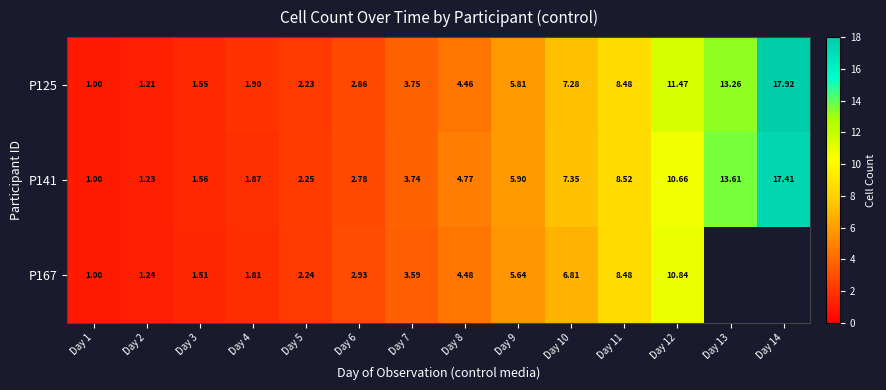

What is the maximum value shown in the chart?

17.9